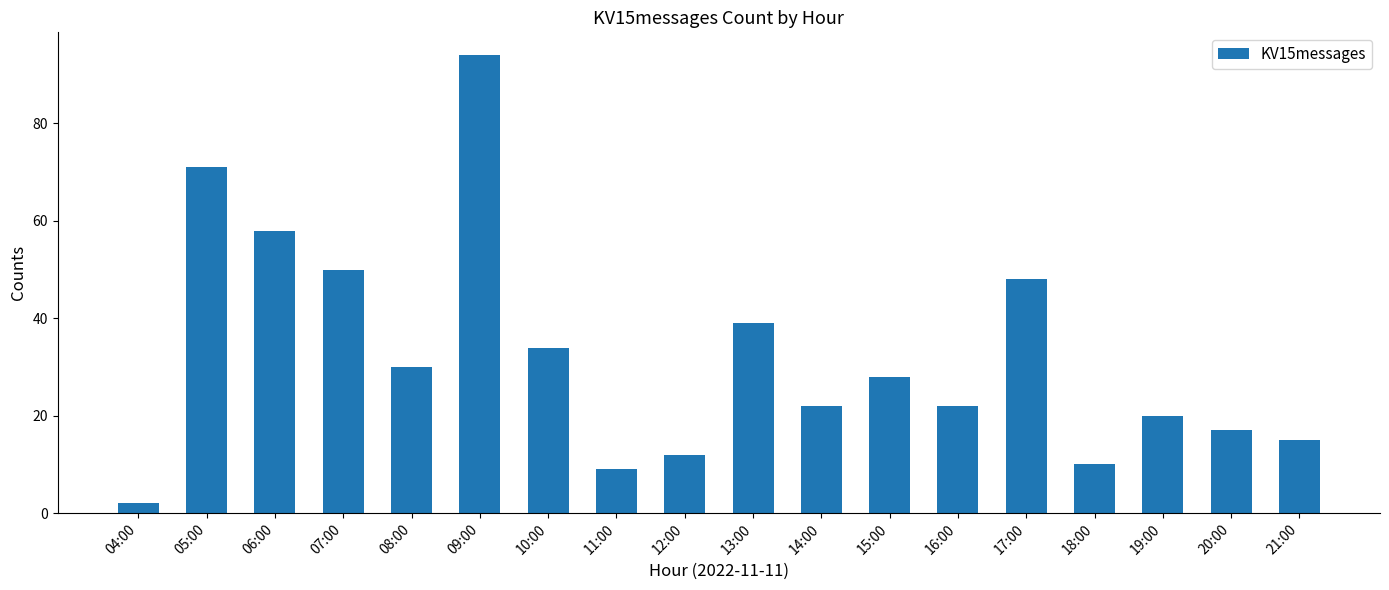

What is the label of the 1st bar from the left?

04:00